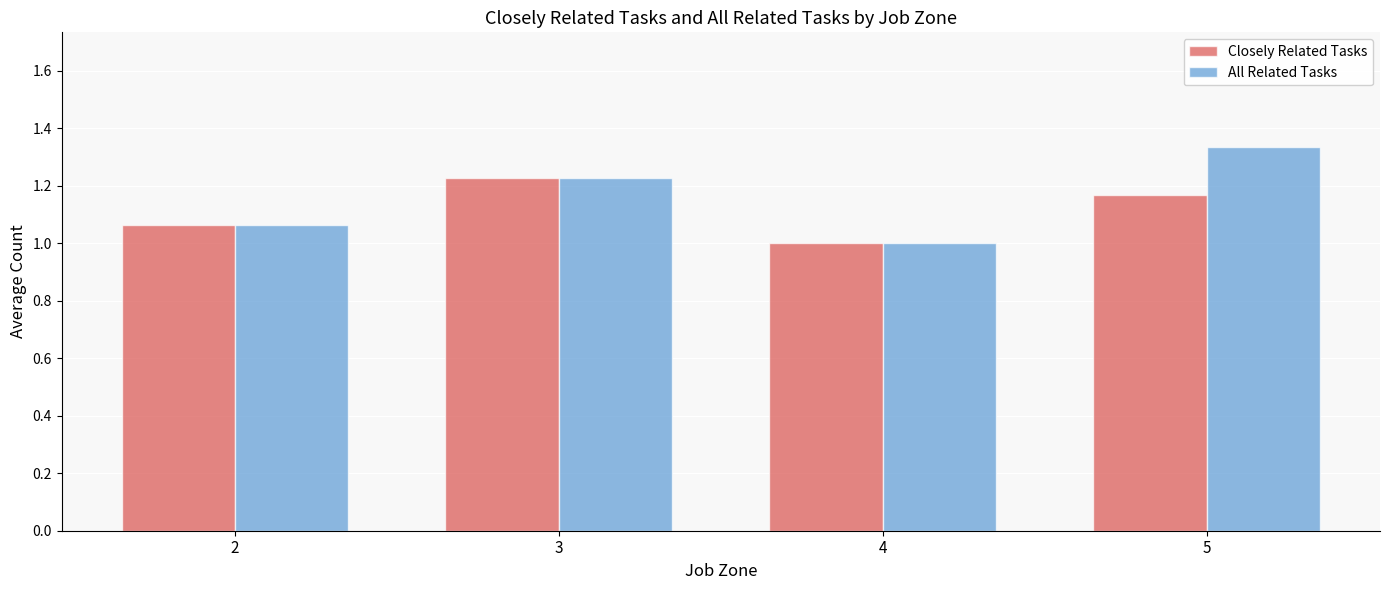

Rank the categories by Closely Related Tasks value from highest to lowest.

3, 5, 2, 4